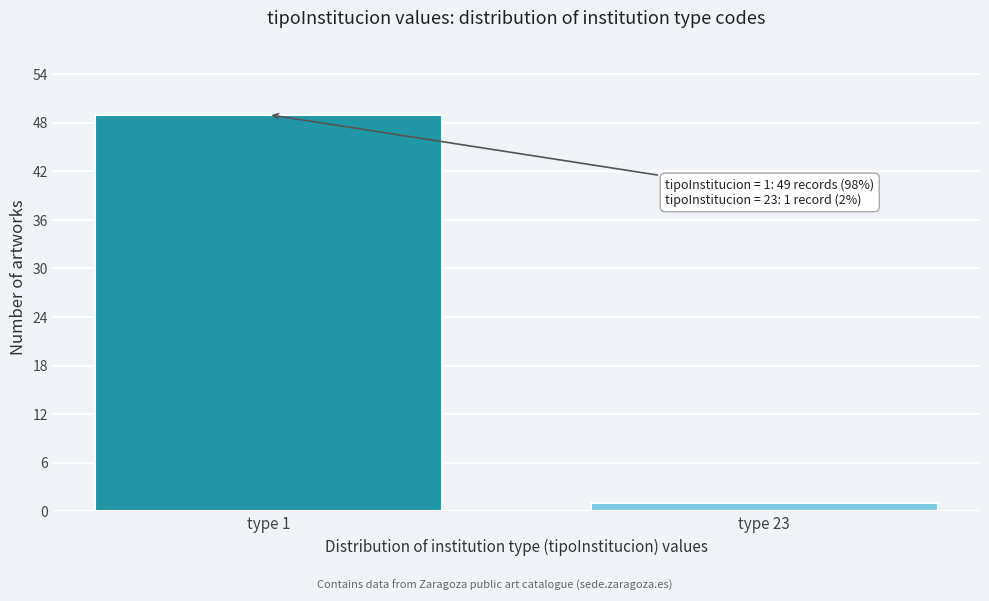

Reading left to right, transcribe all the data shown in this chart.

49	1